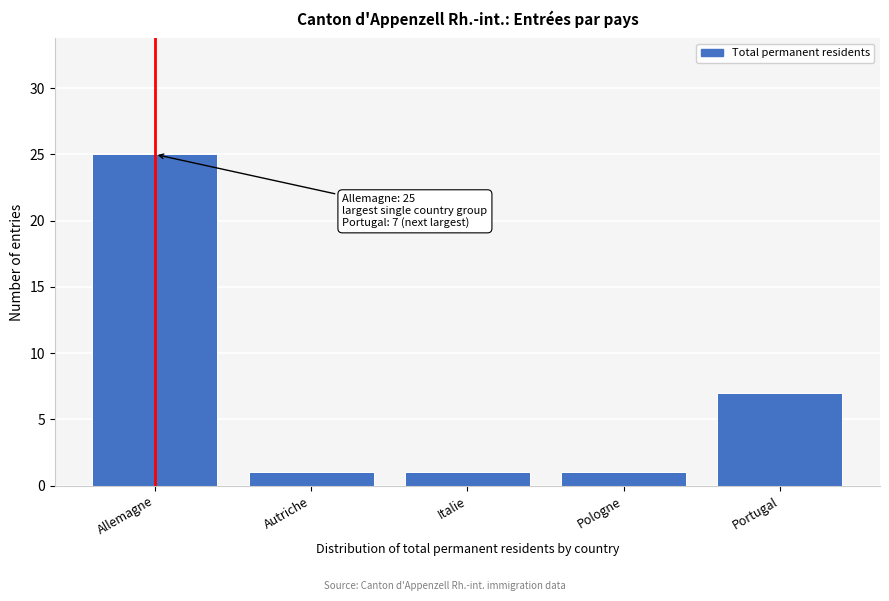

Reading left to right, extract all data points from this chart.

Allemagne=25	Autriche=1	Italie=1	Pologne=1	Portugal=7